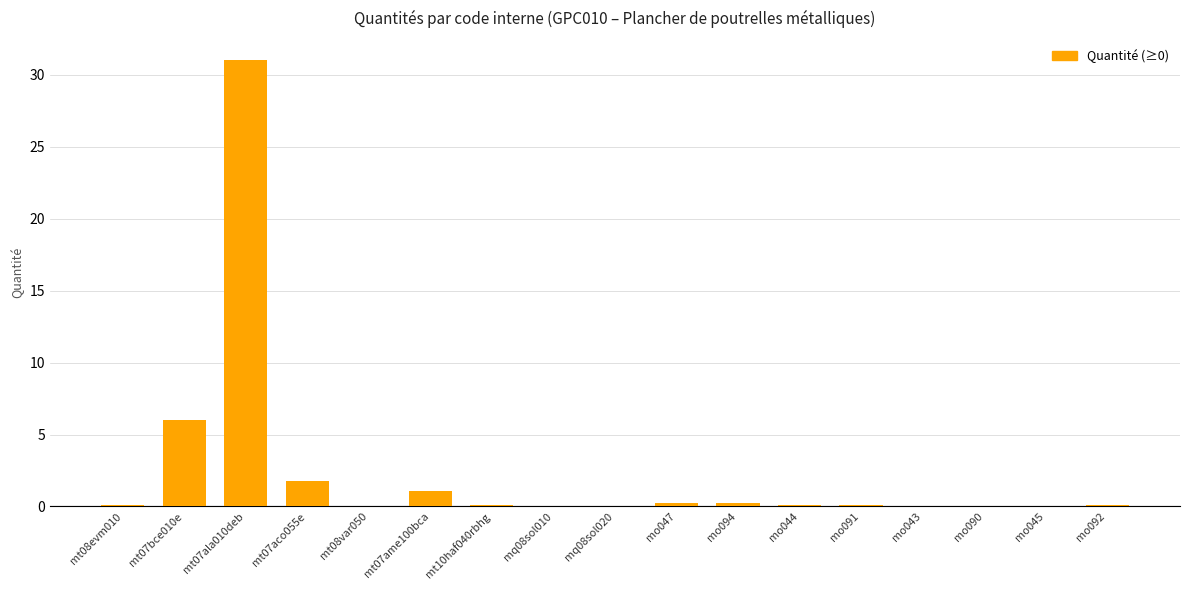

What is the sum of all values?

41.0